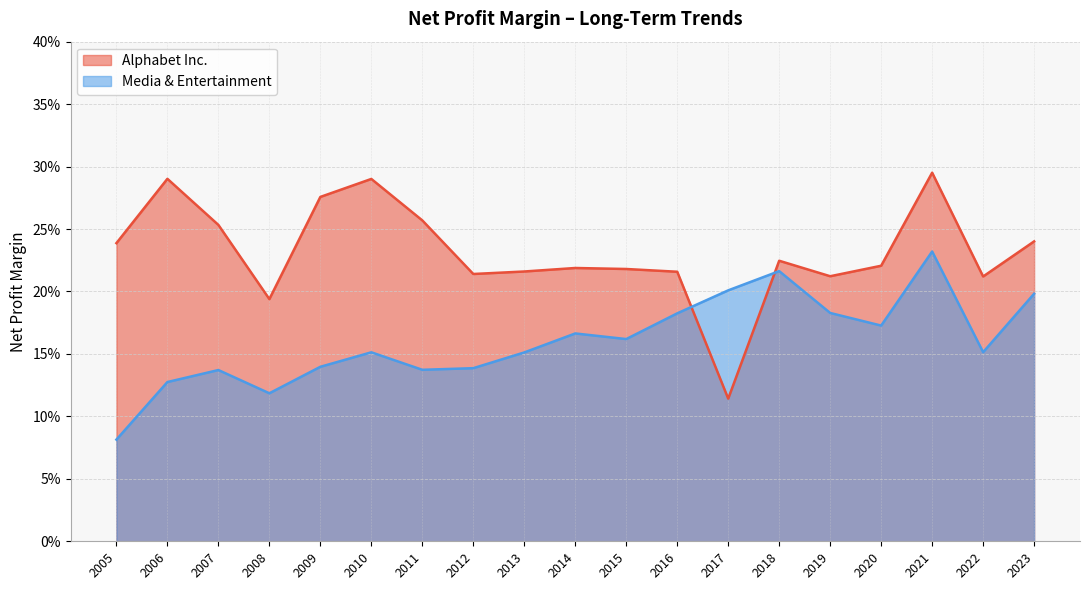

Which series has the largest range (max minus min)?

Alphabet Inc.